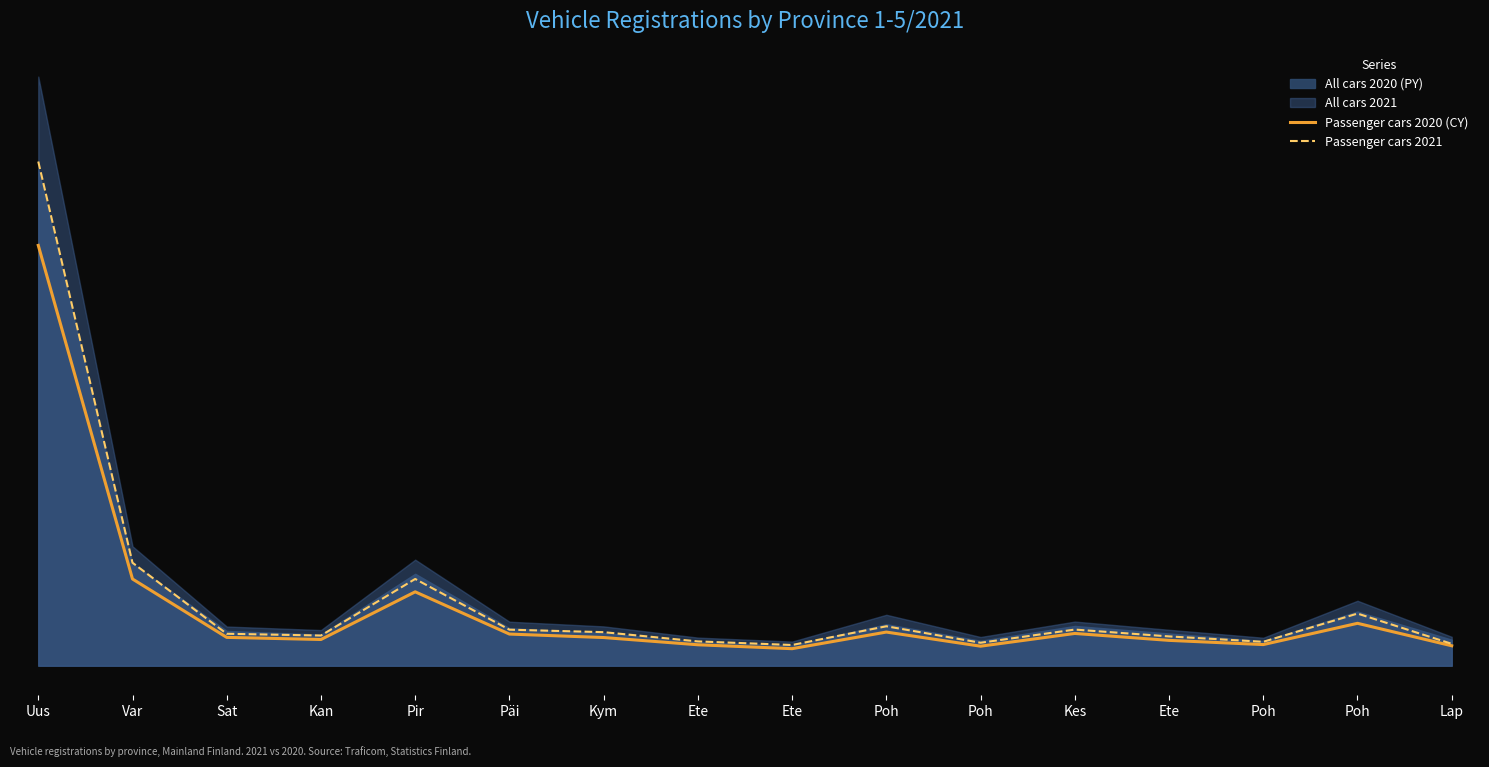

What is the difference between the maximum and minimum values in the Passenger cars 2021 series?

19779